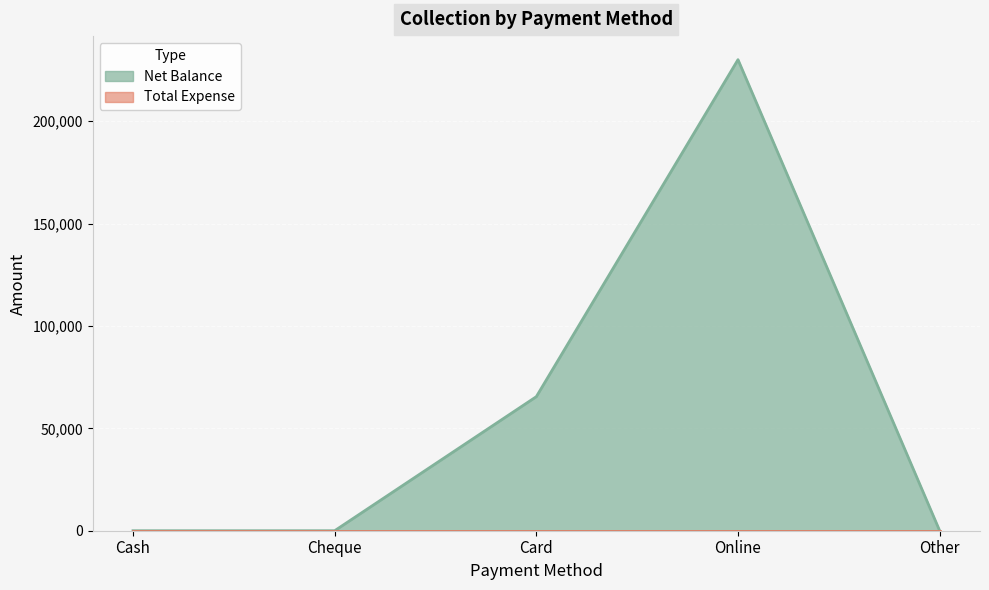

Rank the categories by value from highest to lowest.

Online, Card, Cash, Cheque, Other